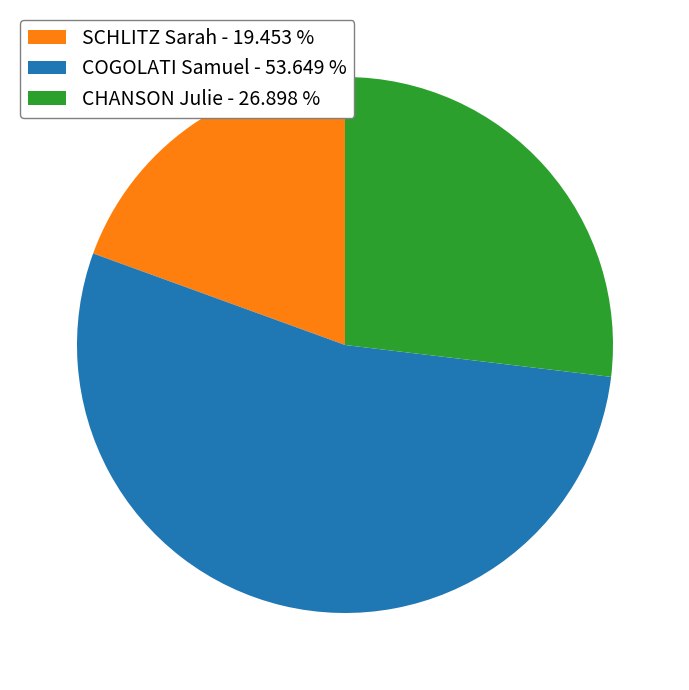

Combined, do COGOLATI Samuel - 53.649 % and SCHLITZ Sarah - 19.453 % account for over 50%?

Yes